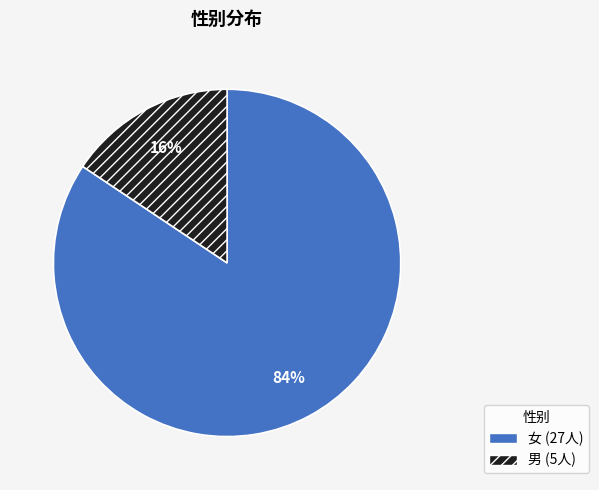

Which slice represents more than half of the pie?

女